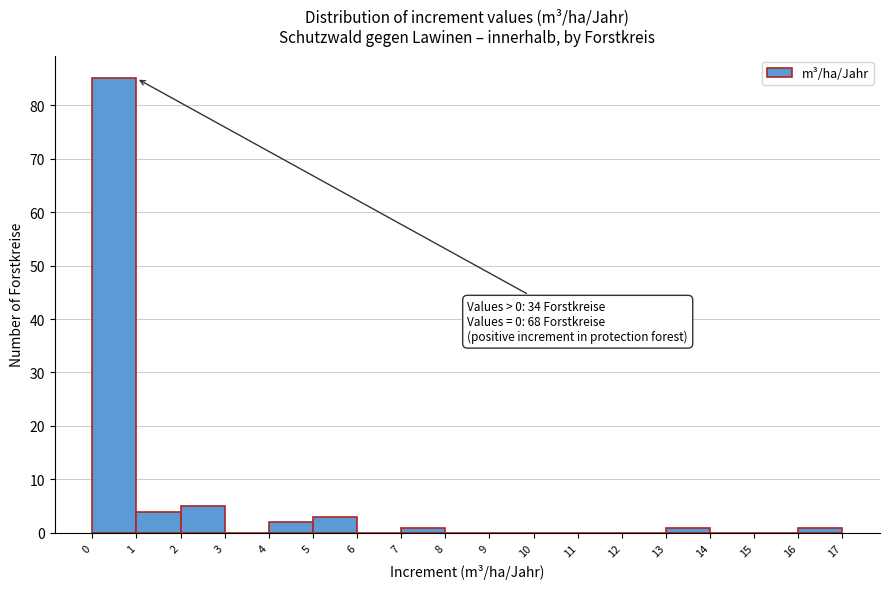

Over which range of the x-axis is the bar tallest?

0 to 1